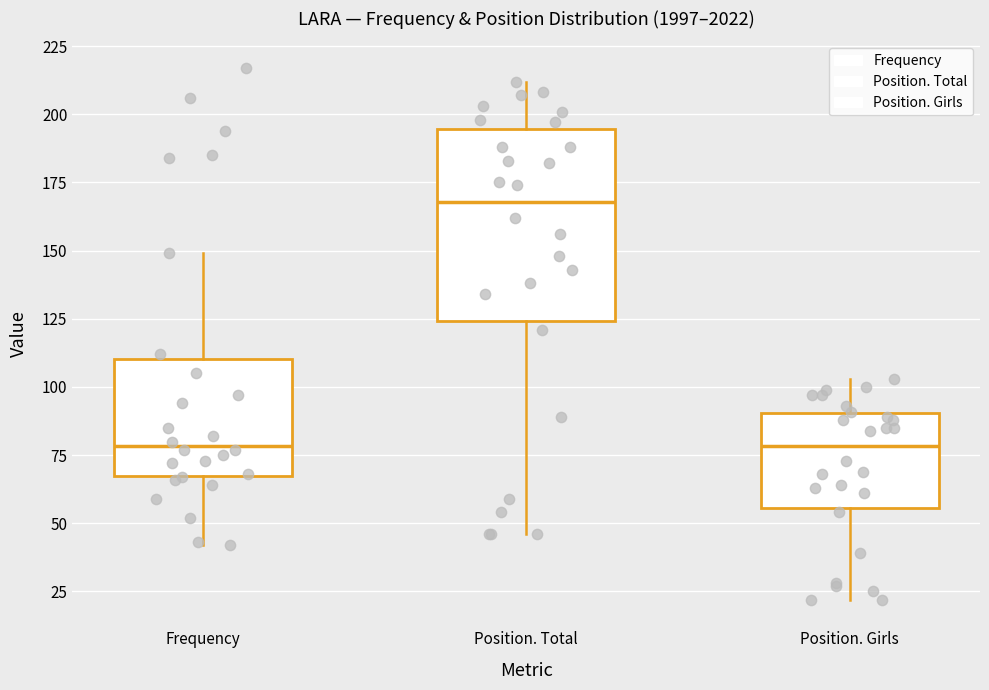

Reading left to right, transcribe this box plot: for each box, give where its median line is, the range the box spans, and where its two whiskers end, as read against the y-axis. The values are not printed on the chart, so give them approximately, as read against the axis.

Frequency: median 80, box 65 to 110, whiskers 40 to 150
Position. Total: median 170, box 125 to 195, whiskers 45 to 210
Position. Girls: median 80, box 55 to 90, whiskers 20 to 105